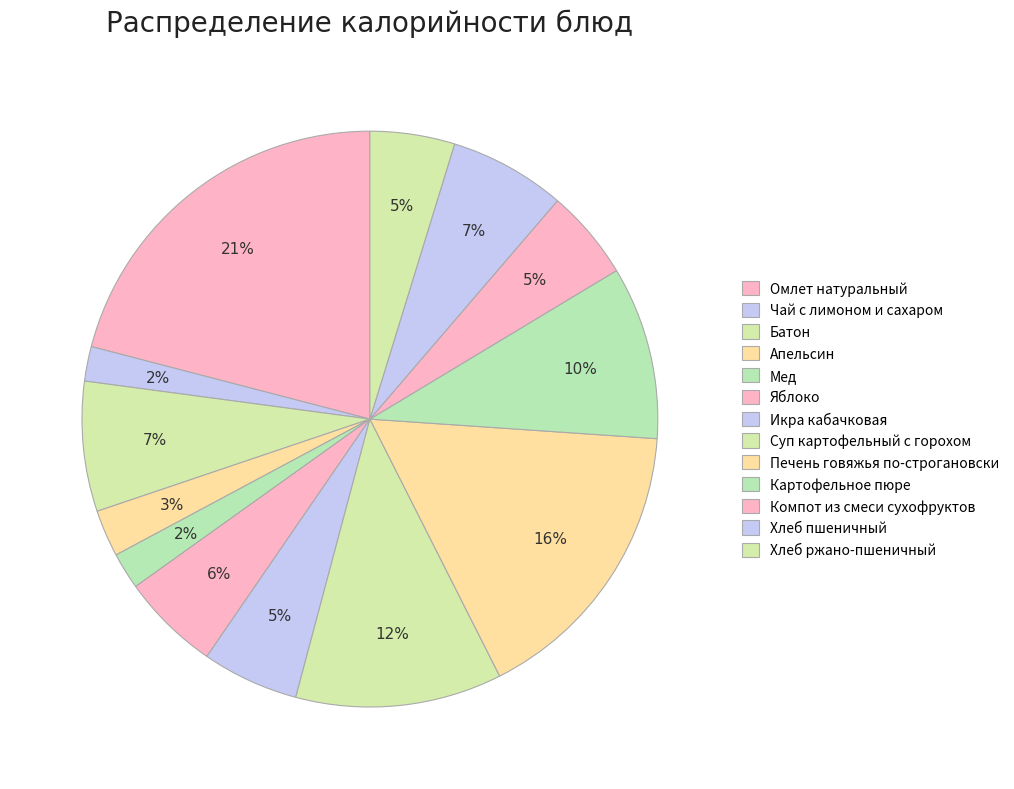

To the nearest percent, what portion does Чай с лимоном и сахаром represent?

2%